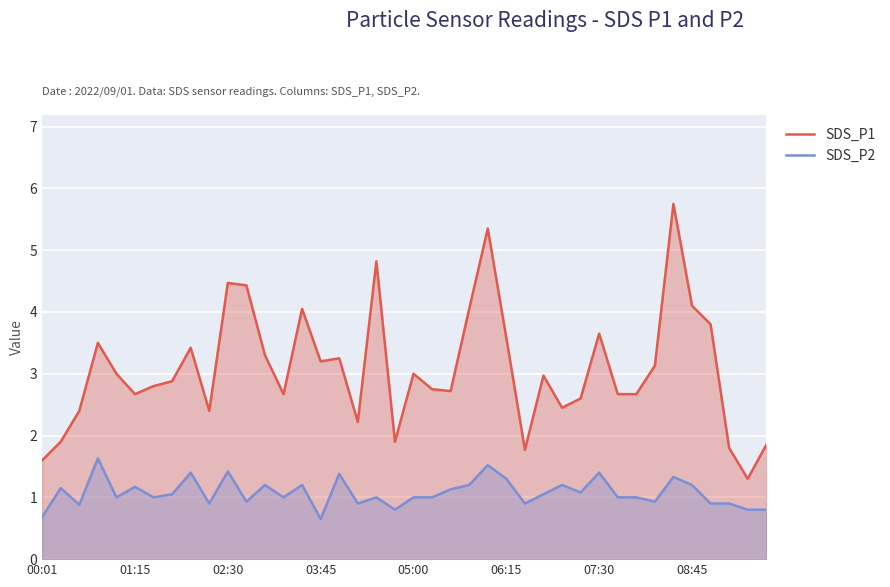

What is the difference between the maximum and minimum values in the SDS_P2 series?

1.0